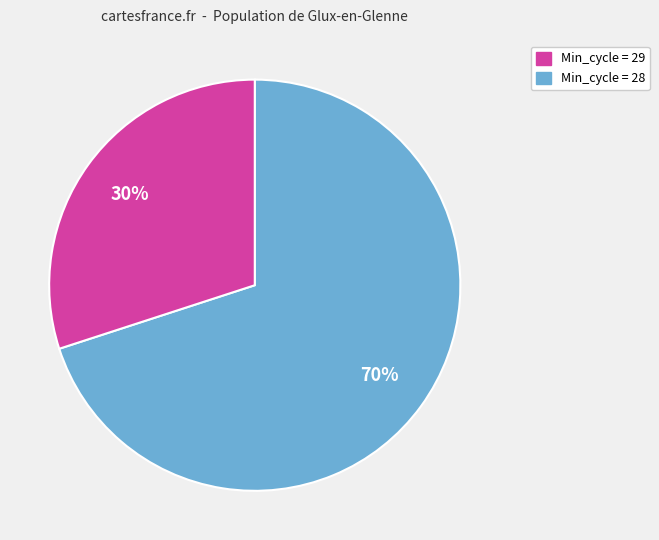

Does any single category account for the majority?

Yes